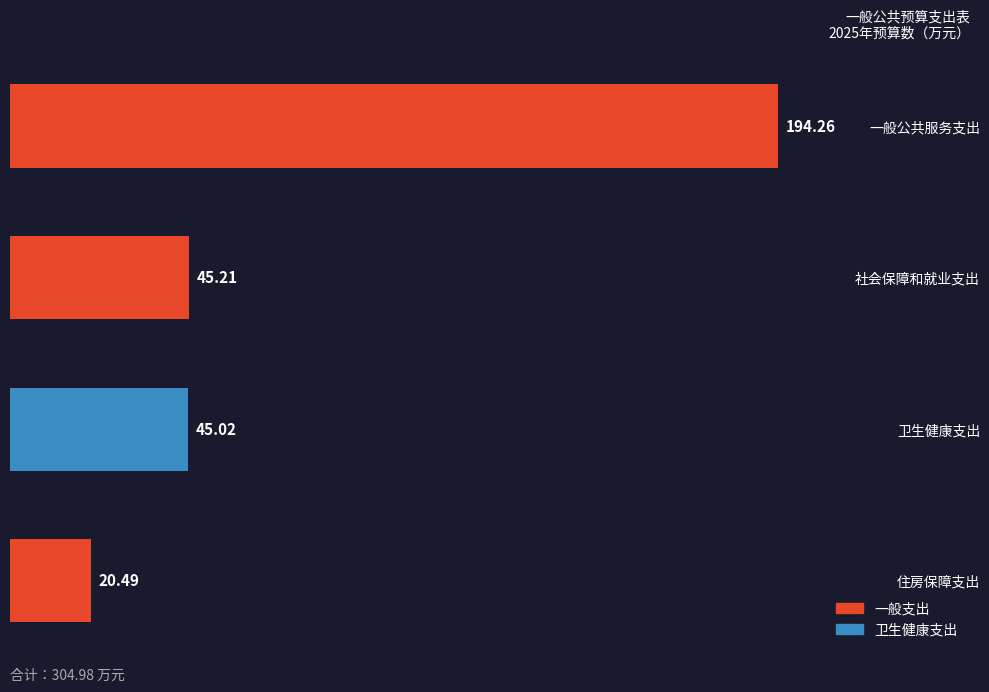

Which category has the lowest value across all series?

住房保障支出